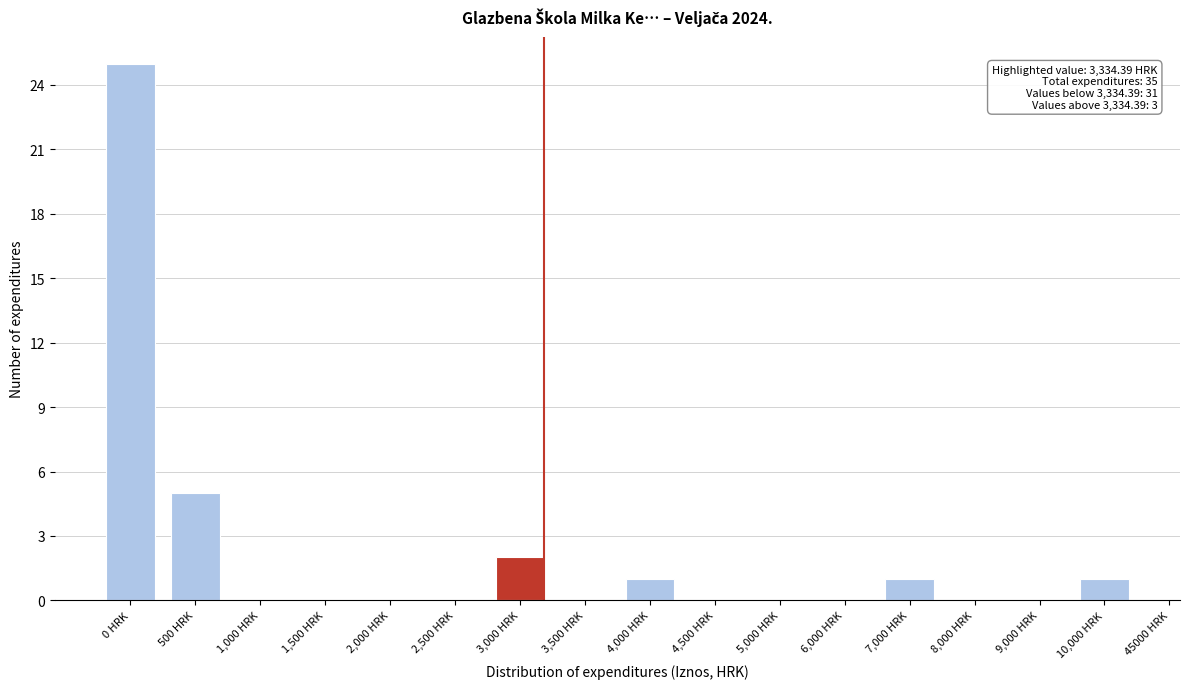

Reading left to right, what are all the values shown in this chart?

0 HRK=25	500 HRK=5	1,000 HRK=0	1,500 HRK=0	2,000 HRK=0	2,500 HRK=0	3,000 HRK=2	3,500 HRK=0	4,000 HRK=1	4,500 HRK=0	5,000 HRK=0	6,000 HRK=0	7,000 HRK=1	8,000 HRK=0	9,000 HRK=0	10,000 HRK=1